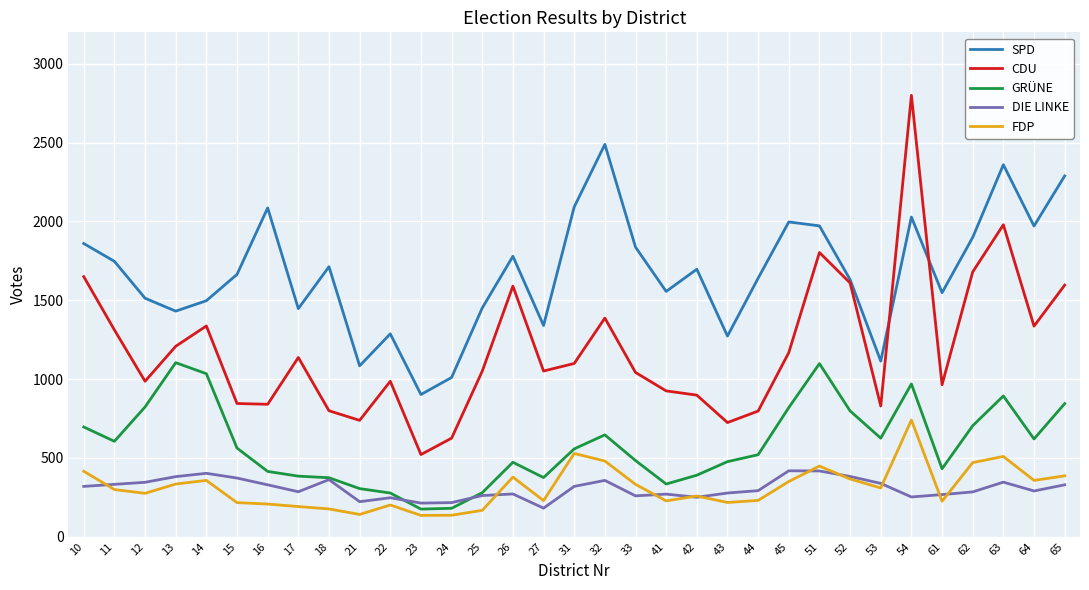

In DIE LINKE, how many points are higher than both neighbors (excluding endpoints)?

8